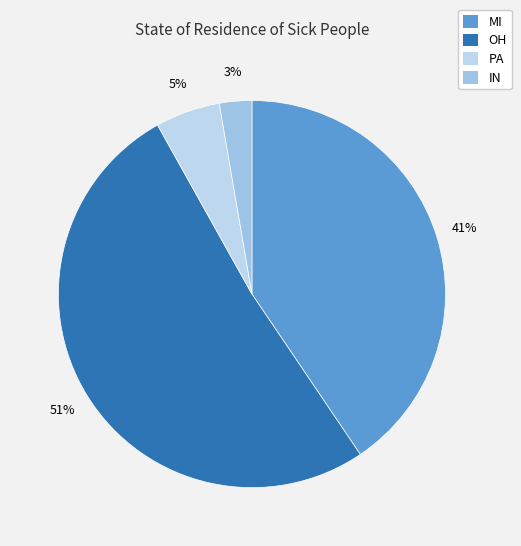

Which slice is the largest?

OH